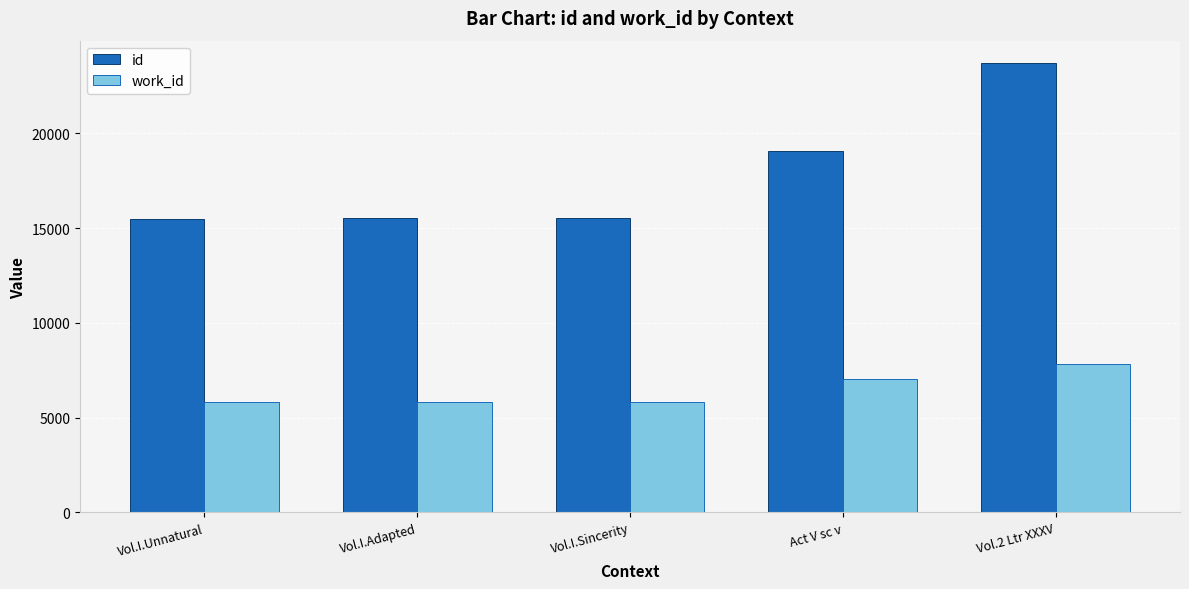

The work_id series shows 5813 at Vol.I.Adapted. True or false?

True